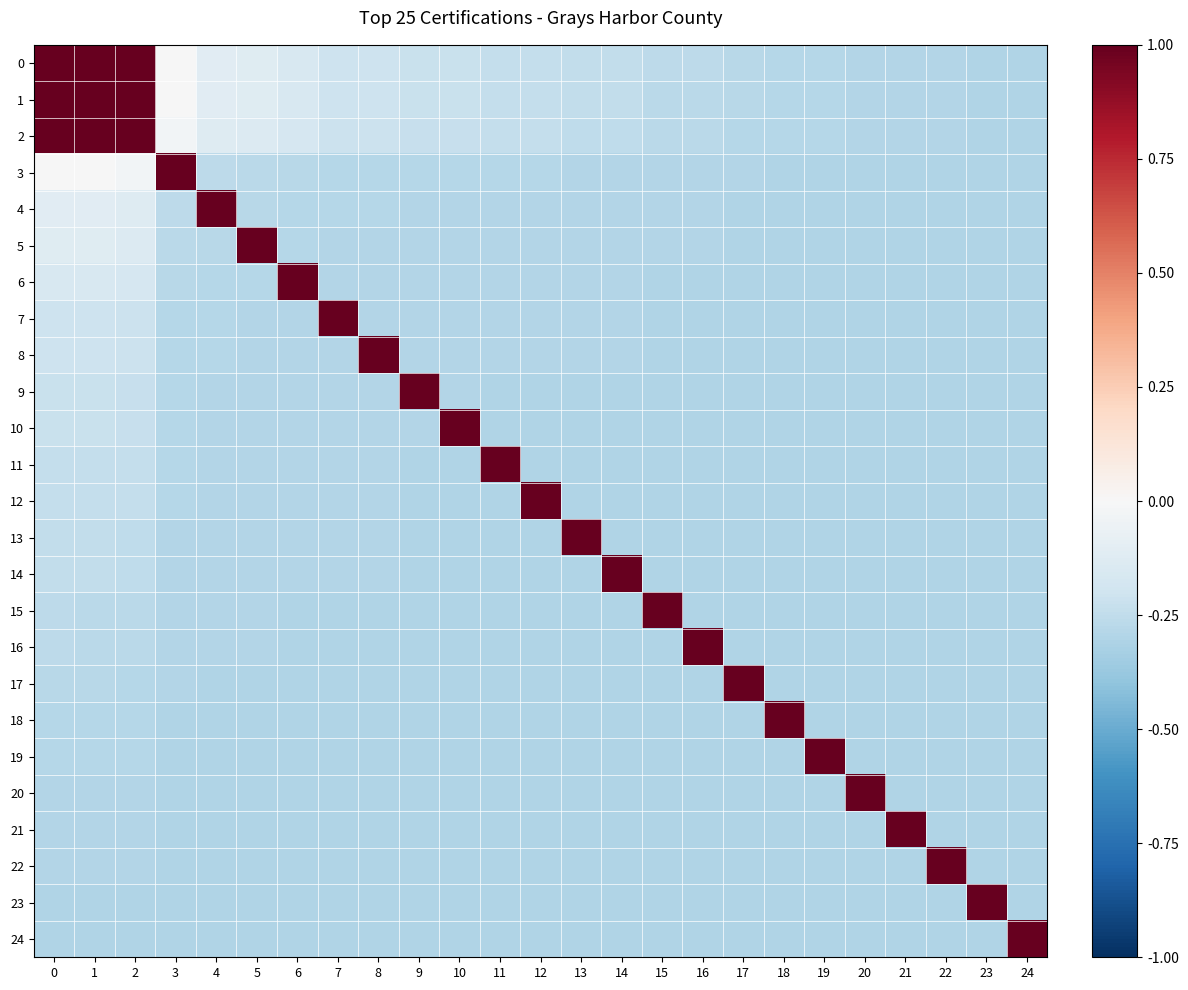

Reading left to right, transcribe all the data shown in this chart.

0: 0=1.0	1=1.0	2=1.0	3=-0.0	4=-0.1	5=-0.1	6=-0.2	7=-0.2	8=-0.2	9=-0.2	10=-0.2	11=-0.2	12=-0.2	13=-0.2	14=-0.2	15=-0.3	16=-0.3	17=-0.3	18=-0.3	19=-0.3	20=-0.3	21=-0.3	22=-0.3	23=-0.3	24=-0.3
1: 0=1.0	1=1.0	2=1.0	3=-0.0	4=-0.1	5=-0.1	6=-0.2	7=-0.2	8=-0.2	9=-0.2	10=-0.2	11=-0.2	12=-0.2	13=-0.2	14=-0.2	15=-0.3	16=-0.3	17=-0.3	18=-0.3	19=-0.3	20=-0.3	21=-0.3	22=-0.3	23=-0.3	24=-0.3
2: 0=1.0	1=1.0	2=1.0	3=-0.0	4=-0.1	5=-0.1	6=-0.2	7=-0.2	8=-0.2	9=-0.2	10=-0.2	11=-0.2	12=-0.2	13=-0.3	14=-0.3	15=-0.3	16=-0.3	17=-0.3	18=-0.3	19=-0.3	20=-0.3	21=-0.3	22=-0.3	23=-0.3	24=-0.3
3: 0=-0.0	1=-0.0	2=-0.0	3=1.0	4=-0.3	5=-0.3	6=-0.3	7=-0.3	8=-0.3	9=-0.3	10=-0.3	11=-0.3	12=-0.3	13=-0.3	14=-0.3	15=-0.3	16=-0.3	17=-0.3	18=-0.3	19=-0.3	20=-0.3	21=-0.3	22=-0.3	23=-0.3	24=-0.3
4: 0=-0.1	1=-0.1	2=-0.1	3=-0.3	4=1.0	5=-0.3	6=-0.3	7=-0.3	8=-0.3	9=-0.3	10=-0.3	11=-0.3	12=-0.3	13=-0.3	14=-0.3	15=-0.3	16=-0.3	17=-0.3	18=-0.3	19=-0.3	20=-0.3	21=-0.3	22=-0.3	23=-0.3	24=-0.3
5: 0=-0.1	1=-0.1	2=-0.1	3=-0.3	4=-0.3	5=1.0	6=-0.3	7=-0.3	8=-0.3	9=-0.3	10=-0.3	11=-0.3	12=-0.3	13=-0.3	14=-0.3	15=-0.3	16=-0.3	17=-0.3	18=-0.3	19=-0.3	20=-0.3	21=-0.3	22=-0.3	23=-0.3	24=-0.3
6: 0=-0.2	1=-0.2	2=-0.2	3=-0.3	4=-0.3	5=-0.3	6=1.0	7=-0.3	8=-0.3	9=-0.3	10=-0.3	11=-0.3	12=-0.3	13=-0.3	14=-0.3	15=-0.3	16=-0.3	17=-0.3	18=-0.3	19=-0.3	20=-0.3	21=-0.3	22=-0.3	23=-0.3	24=-0.3
7: 0=-0.2	1=-0.2	2=-0.2	3=-0.3	4=-0.3	5=-0.3	6=-0.3	7=1.0	8=-0.3	9=-0.3	10=-0.3	11=-0.3	12=-0.3	13=-0.3	14=-0.3	15=-0.3	16=-0.3	17=-0.3	18=-0.3	19=-0.3	20=-0.3	21=-0.3	22=-0.3	23=-0.3	24=-0.3
8: 0=-0.2	1=-0.2	2=-0.2	3=-0.3	4=-0.3	5=-0.3	6=-0.3	7=-0.3	8=1.0	9=-0.3	10=-0.3	11=-0.3	12=-0.3	13=-0.3	14=-0.3	15=-0.3	16=-0.3	17=-0.3	18=-0.3	19=-0.3	20=-0.3	21=-0.3	22=-0.3	23=-0.3	24=-0.3
9: 0=-0.2	1=-0.2	2=-0.2	3=-0.3	4=-0.3	5=-0.3	6=-0.3	7=-0.3	8=-0.3	9=1.0	10=-0.3	11=-0.3	12=-0.3	13=-0.3	14=-0.3	15=-0.3	16=-0.3	17=-0.3	18=-0.3	19=-0.3	20=-0.3	21=-0.3	22=-0.3	23=-0.3	24=-0.3
10: 0=-0.2	1=-0.2	2=-0.2	3=-0.3	4=-0.3	5=-0.3	6=-0.3	7=-0.3	8=-0.3	9=-0.3	10=1.0	11=-0.3	12=-0.3	13=-0.3	14=-0.3	15=-0.3	16=-0.3	17=-0.3	18=-0.3	19=-0.3	20=-0.3	21=-0.3	22=-0.3	23=-0.3	24=-0.3
11: 0=-0.2	1=-0.2	2=-0.2	3=-0.3	4=-0.3	5=-0.3	6=-0.3	7=-0.3	8=-0.3	9=-0.3	10=-0.3	11=1.0	12=-0.3	13=-0.3	14=-0.3	15=-0.3	16=-0.3	17=-0.3	18=-0.3	19=-0.3	20=-0.3	21=-0.3	22=-0.3	23=-0.3	24=-0.3
12: 0=-0.2	1=-0.2	2=-0.2	3=-0.3	4=-0.3	5=-0.3	6=-0.3	7=-0.3	8=-0.3	9=-0.3	10=-0.3	11=-0.3	12=1.0	13=-0.3	14=-0.3	15=-0.3	16=-0.3	17=-0.3	18=-0.3	19=-0.3	20=-0.3	21=-0.3	22=-0.3	23=-0.3	24=-0.3
13: 0=-0.2	1=-0.2	2=-0.3	3=-0.3	4=-0.3	5=-0.3	6=-0.3	7=-0.3	8=-0.3	9=-0.3	10=-0.3	11=-0.3	12=-0.3	13=1.0	14=-0.3	15=-0.3	16=-0.3	17=-0.3	18=-0.3	19=-0.3	20=-0.3	21=-0.3	22=-0.3	23=-0.3	24=-0.3
14: 0=-0.2	1=-0.2	2=-0.3	3=-0.3	4=-0.3	5=-0.3	6=-0.3	7=-0.3	8=-0.3	9=-0.3	10=-0.3	11=-0.3	12=-0.3	13=-0.3	14=1.0	15=-0.3	16=-0.3	17=-0.3	18=-0.3	19=-0.3	20=-0.3	21=-0.3	22=-0.3	23=-0.3	24=-0.3
15: 0=-0.3	1=-0.3	2=-0.3	3=-0.3	4=-0.3	5=-0.3	6=-0.3	7=-0.3	8=-0.3	9=-0.3	10=-0.3	11=-0.3	12=-0.3	13=-0.3	14=-0.3	15=1.0	16=-0.3	17=-0.3	18=-0.3	19=-0.3	20=-0.3	21=-0.3	22=-0.3	23=-0.3	24=-0.3
16: 0=-0.3	1=-0.3	2=-0.3	3=-0.3	4=-0.3	5=-0.3	6=-0.3	7=-0.3	8=-0.3	9=-0.3	10=-0.3	11=-0.3	12=-0.3	13=-0.3	14=-0.3	15=-0.3	16=1.0	17=-0.3	18=-0.3	19=-0.3	20=-0.3	21=-0.3	22=-0.3	23=-0.3	24=-0.3
17: 0=-0.3	1=-0.3	2=-0.3	3=-0.3	4=-0.3	5=-0.3	6=-0.3	7=-0.3	8=-0.3	9=-0.3	10=-0.3	11=-0.3	12=-0.3	13=-0.3	14=-0.3	15=-0.3	16=-0.3	17=1.0	18=-0.3	19=-0.3	20=-0.3	21=-0.3	22=-0.3	23=-0.3	24=-0.3
18: 0=-0.3	1=-0.3	2=-0.3	3=-0.3	4=-0.3	5=-0.3	6=-0.3	7=-0.3	8=-0.3	9=-0.3	10=-0.3	11=-0.3	12=-0.3	13=-0.3	14=-0.3	15=-0.3	16=-0.3	17=-0.3	18=1.0	19=-0.3	20=-0.3	21=-0.3	22=-0.3	23=-0.3	24=-0.3
19: 0=-0.3	1=-0.3	2=-0.3	3=-0.3	4=-0.3	5=-0.3	6=-0.3	7=-0.3	8=-0.3	9=-0.3	10=-0.3	11=-0.3	12=-0.3	13=-0.3	14=-0.3	15=-0.3	16=-0.3	17=-0.3	18=-0.3	19=1.0	20=-0.3	21=-0.3	22=-0.3	23=-0.3	24=-0.3
20: 0=-0.3	1=-0.3	2=-0.3	3=-0.3	4=-0.3	5=-0.3	6=-0.3	7=-0.3	8=-0.3	9=-0.3	10=-0.3	11=-0.3	12=-0.3	13=-0.3	14=-0.3	15=-0.3	16=-0.3	17=-0.3	18=-0.3	19=-0.3	20=1.0	21=-0.3	22=-0.3	23=-0.3	24=-0.3
21: 0=-0.3	1=-0.3	2=-0.3	3=-0.3	4=-0.3	5=-0.3	6=-0.3	7=-0.3	8=-0.3	9=-0.3	10=-0.3	11=-0.3	12=-0.3	13=-0.3	14=-0.3	15=-0.3	16=-0.3	17=-0.3	18=-0.3	19=-0.3	20=-0.3	21=1.0	22=-0.3	23=-0.3	24=-0.3
22: 0=-0.3	1=-0.3	2=-0.3	3=-0.3	4=-0.3	5=-0.3	6=-0.3	7=-0.3	8=-0.3	9=-0.3	10=-0.3	11=-0.3	12=-0.3	13=-0.3	14=-0.3	15=-0.3	16=-0.3	17=-0.3	18=-0.3	19=-0.3	20=-0.3	21=-0.3	22=1.0	23=-0.3	24=-0.3
23: 0=-0.3	1=-0.3	2=-0.3	3=-0.3	4=-0.3	5=-0.3	6=-0.3	7=-0.3	8=-0.3	9=-0.3	10=-0.3	11=-0.3	12=-0.3	13=-0.3	14=-0.3	15=-0.3	16=-0.3	17=-0.3	18=-0.3	19=-0.3	20=-0.3	21=-0.3	22=-0.3	23=1.0	24=-0.3
24: 0=-0.3	1=-0.3	2=-0.3	3=-0.3	4=-0.3	5=-0.3	6=-0.3	7=-0.3	8=-0.3	9=-0.3	10=-0.3	11=-0.3	12=-0.3	13=-0.3	14=-0.3	15=-0.3	16=-0.3	17=-0.3	18=-0.3	19=-0.3	20=-0.3	21=-0.3	22=-0.3	23=-0.3	24=1.0